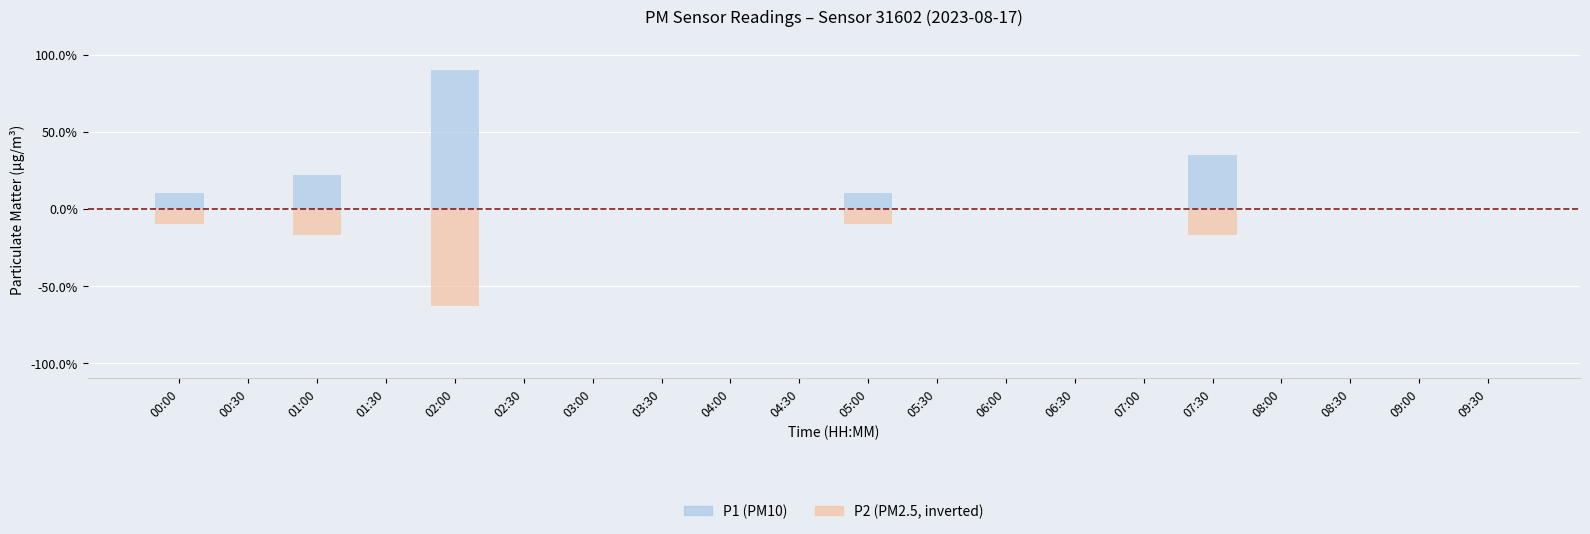

The P2 series shows 0.3 at 07:00. True or false?

False